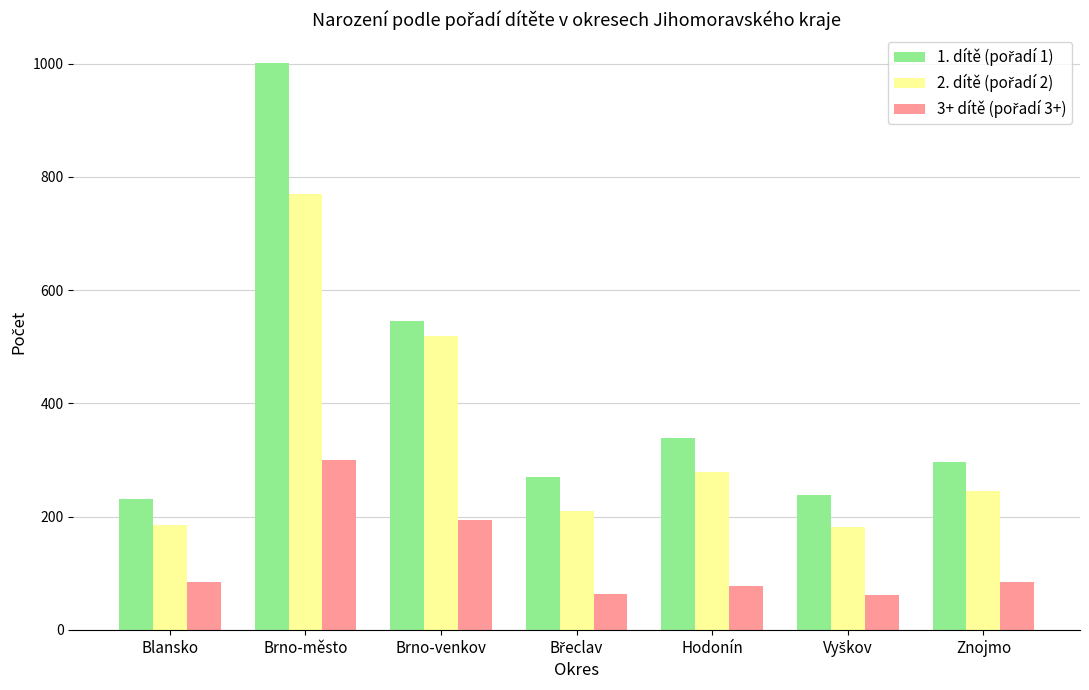

At which category is the sum across all series the highest?

Brno-město